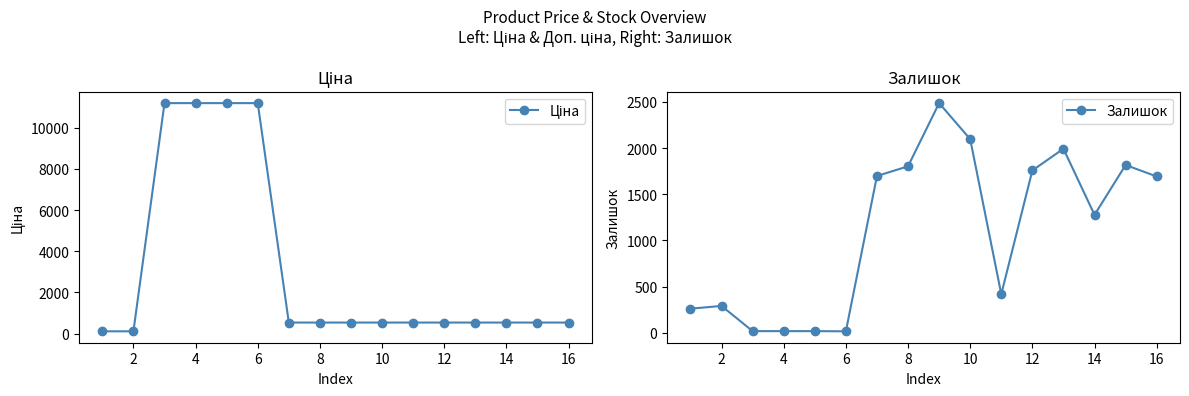

True or false: Залишок has more than 0 interior local peaks.

True